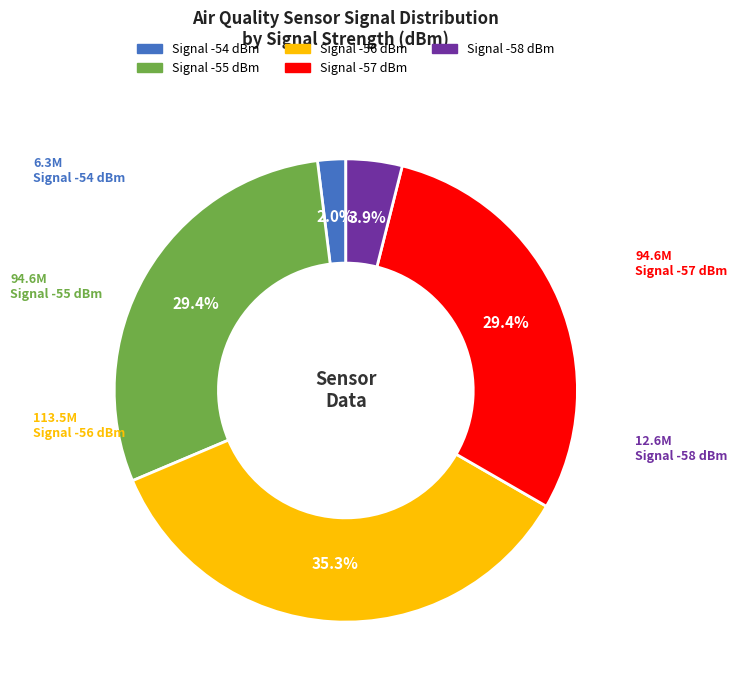

How many slices are in this pie chart?

5